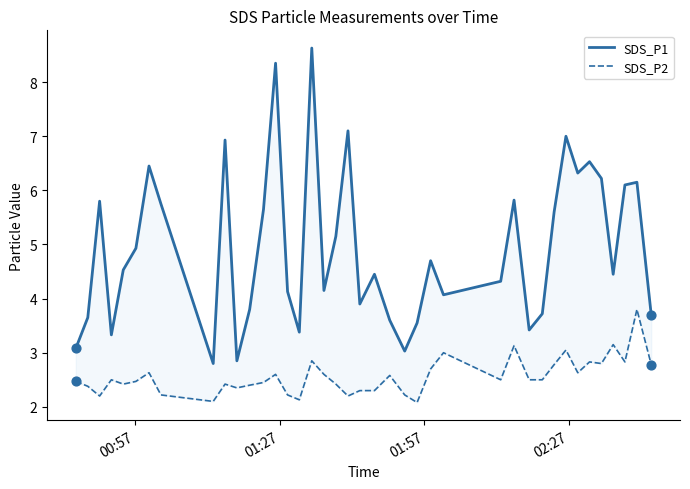

At how many categories does at least one series exceed 3?

38